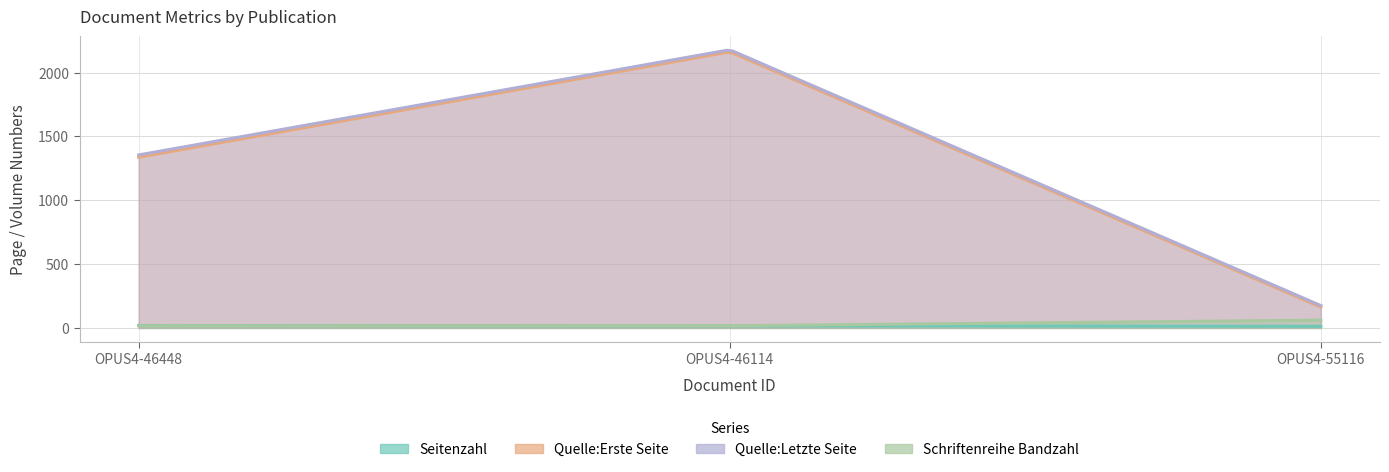

List the series in order of their peak value, lowest first.

Seitenzahl, Schriftenreihe Bandzahl, Quelle:Erste Seite, Quelle:Letzte Seite